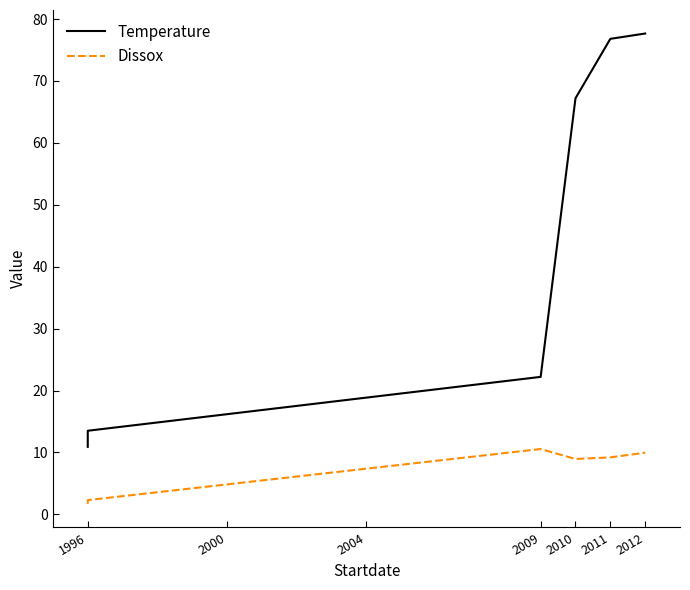

How many values in the Temperature series exceed 67?

3